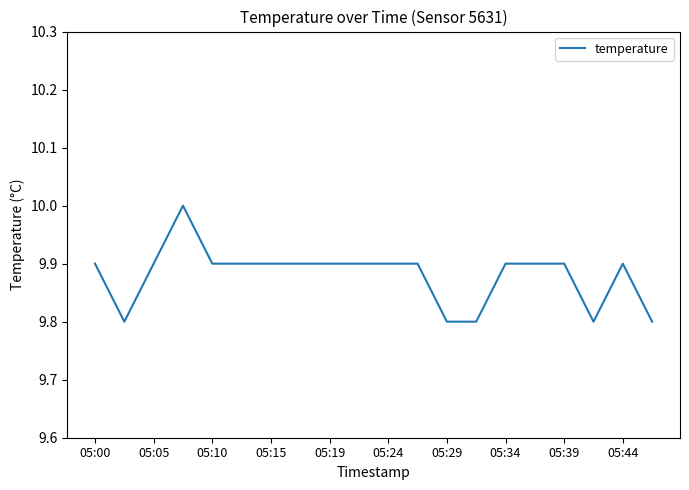

What is the minimum value shown in the chart?

9.8